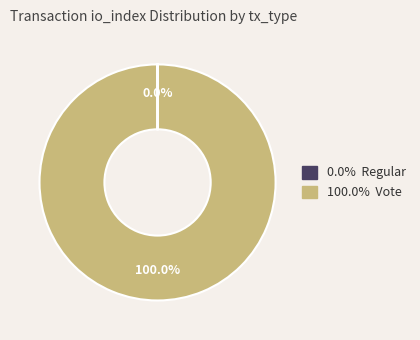

Is there any slice that represents more than half of the pie?

Yes